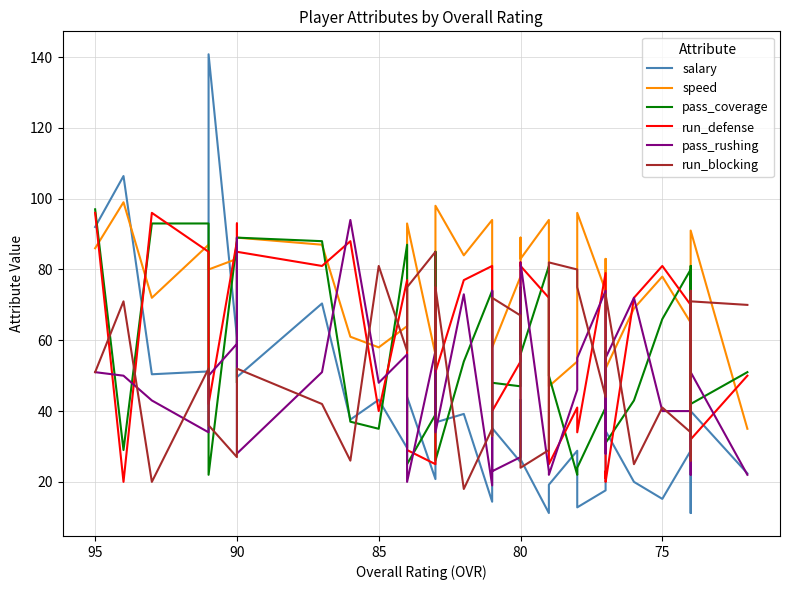

Which series has the largest range (max minus min)?

salary